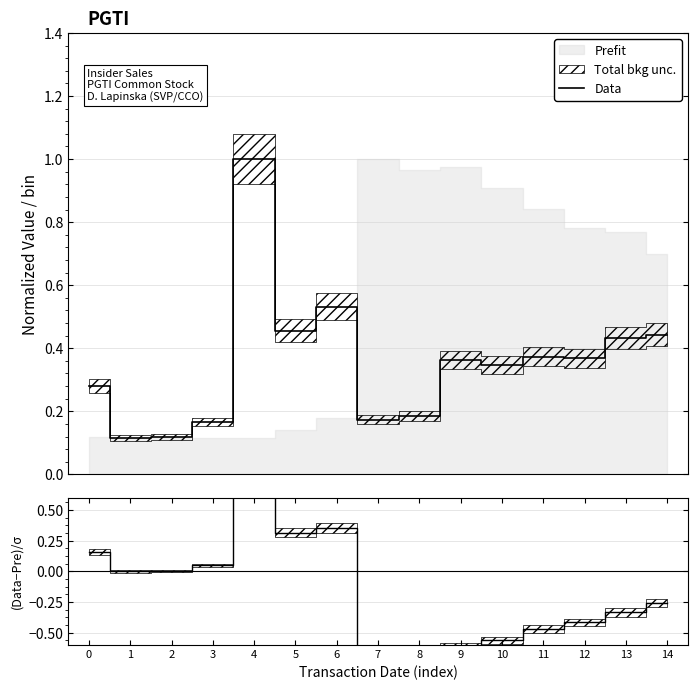

Where is the first local maximum for Data?

4